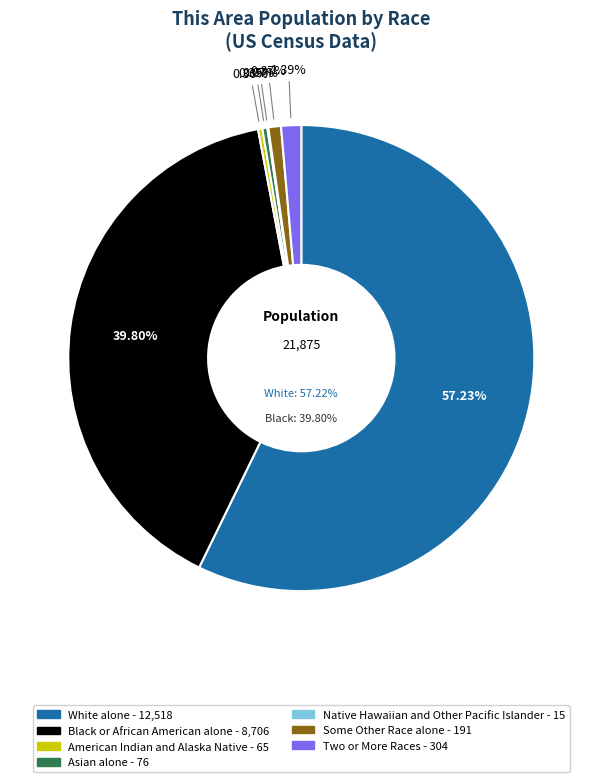

What is the ratio of the value at Two or More Races to the value at Some Other Race alone?

1.6